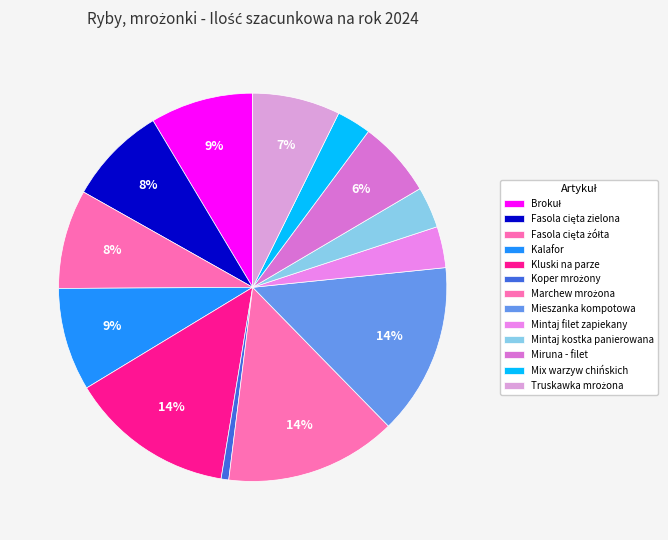

What percentage is the Koper mrożony slice, to the nearest percent?

1%